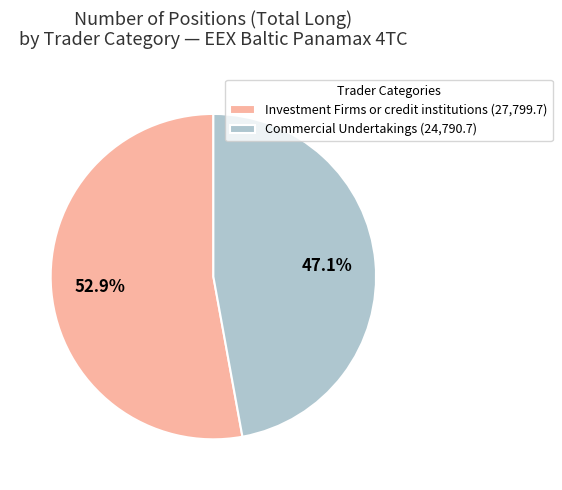

How many segments does this pie chart have?

2